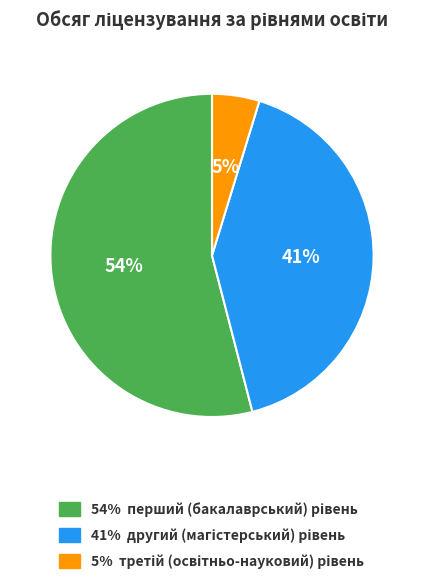

Does any single category account for the majority?

Yes